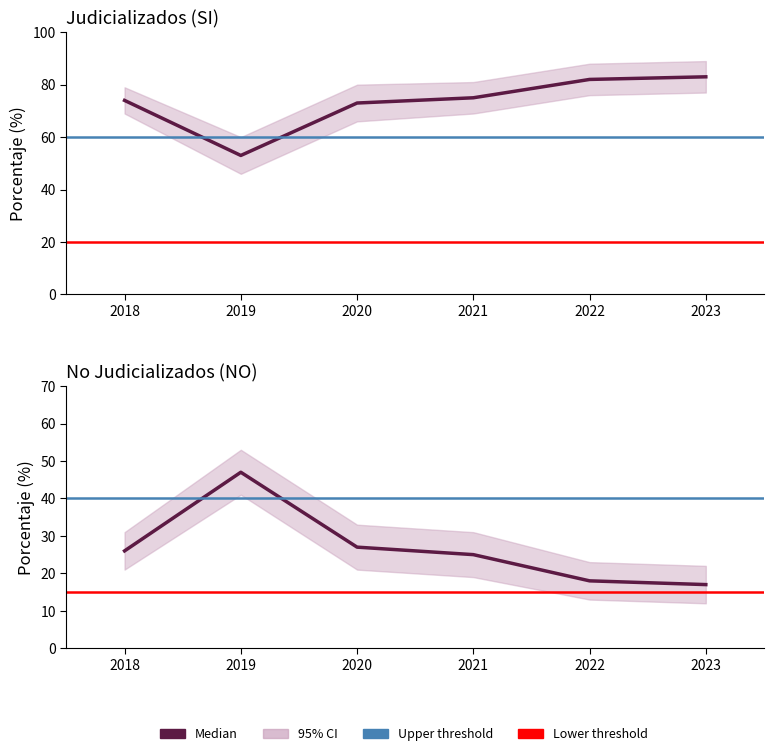

Which series has the largest range (max minus min)?

Judicializados (SI)